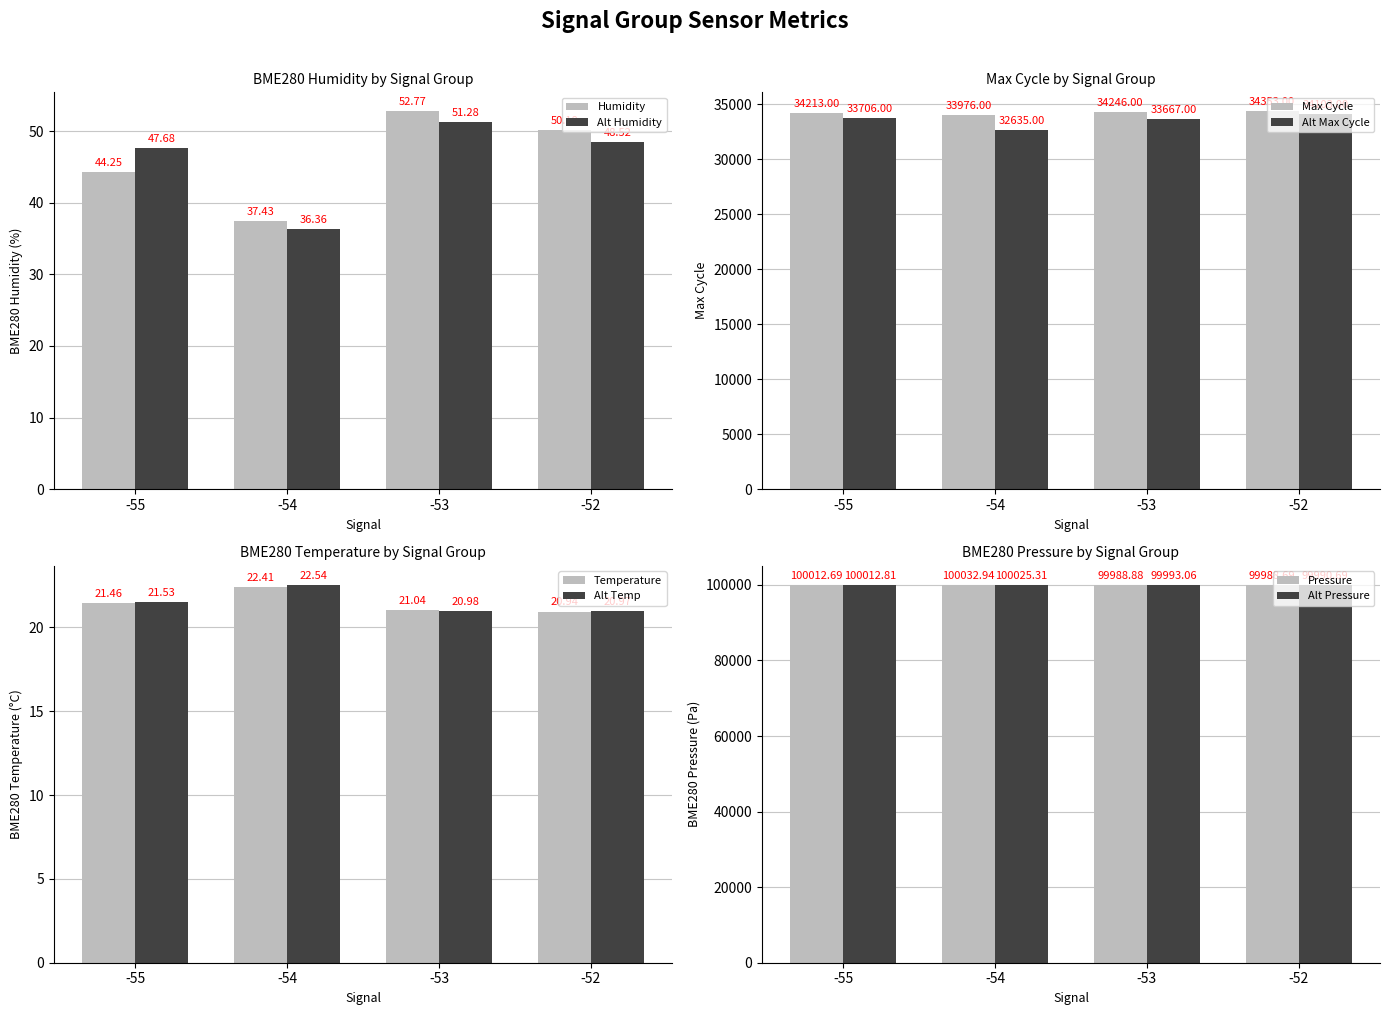

At which label does BME280_pressure first exceed 100012?

-55